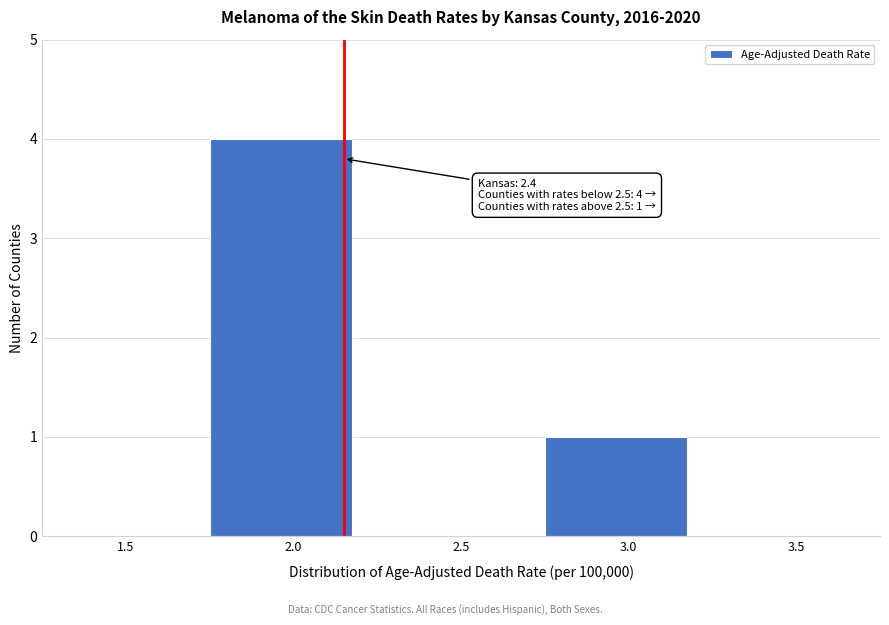

Reading left to right, transcribe all the data shown in this chart.

1.5=0	2.0=4	2.5=0	3.0=1	3.5=0